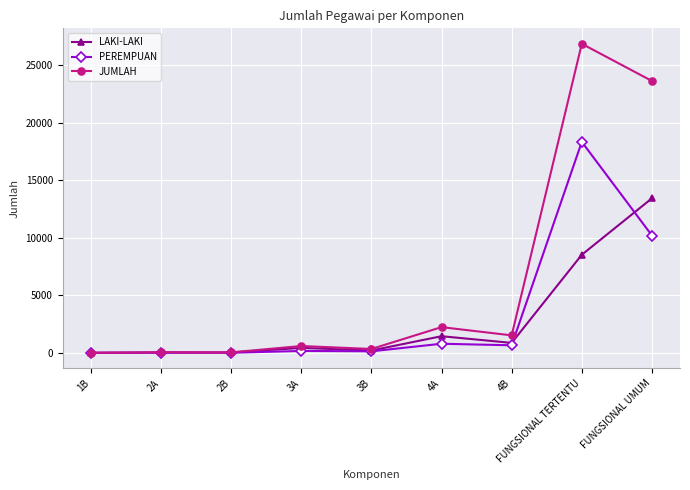

At which label is JUMLAH closest to 13424?

FUNGSIONAL UMUM